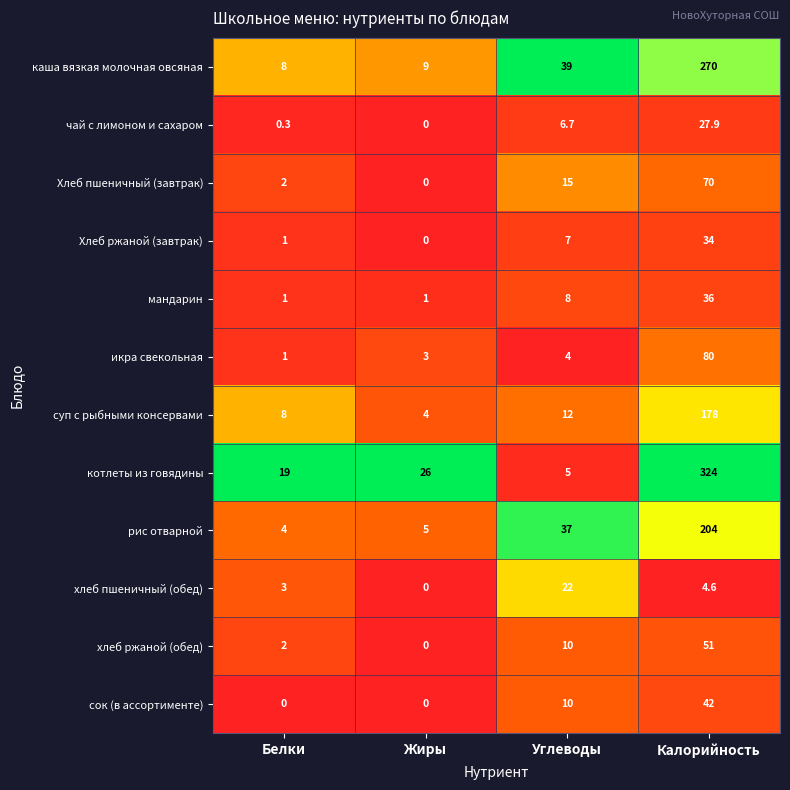

What is the maximum value shown in the chart?

324.0